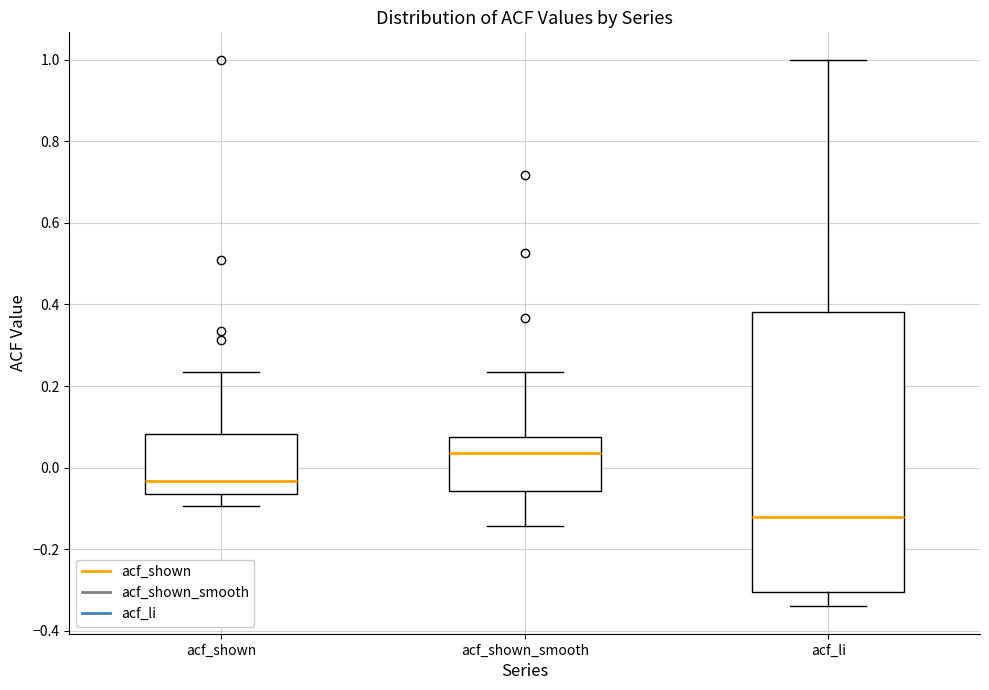

Reading left to right, transcribe this box plot: for each box, give where its median line is, the range the box spans, and where its two whiskers end, as read against the y-axis. The values are not printed on the chart, so give them approximately, as read against the axis.

acf_shown: median -0.04, box -0.06 to 0.08, whiskers -0.10 to 0.24
acf_shown_smooth: median 0.04, box -0.06 to 0.08, whiskers -0.14 to 0.24
acf_li: median -0.12, box -0.30 to 0.38, whiskers -0.34 to 1.00